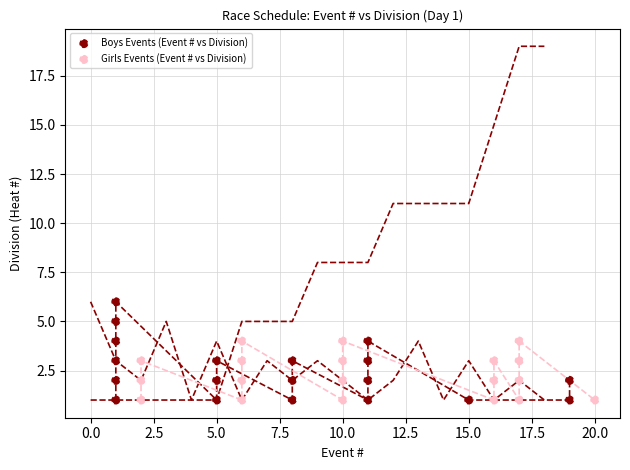

Which series reaches the maximum Y coordinate?

Boys Events (Event # vs Division)